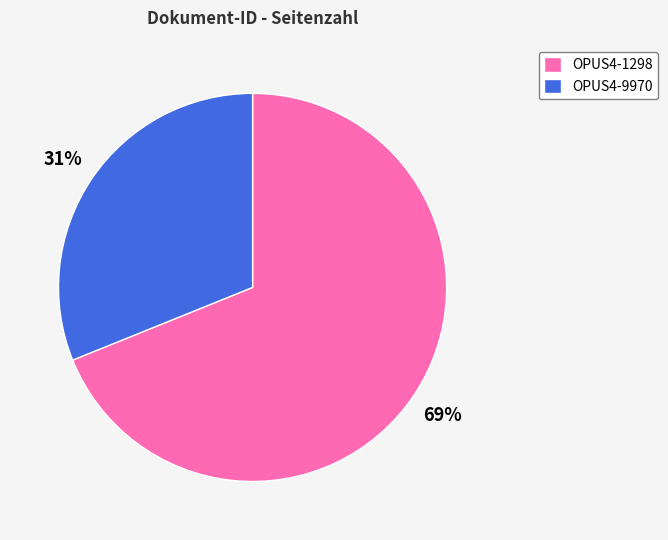

Which category has the biggest portion of the pie?

OPUS4-1298